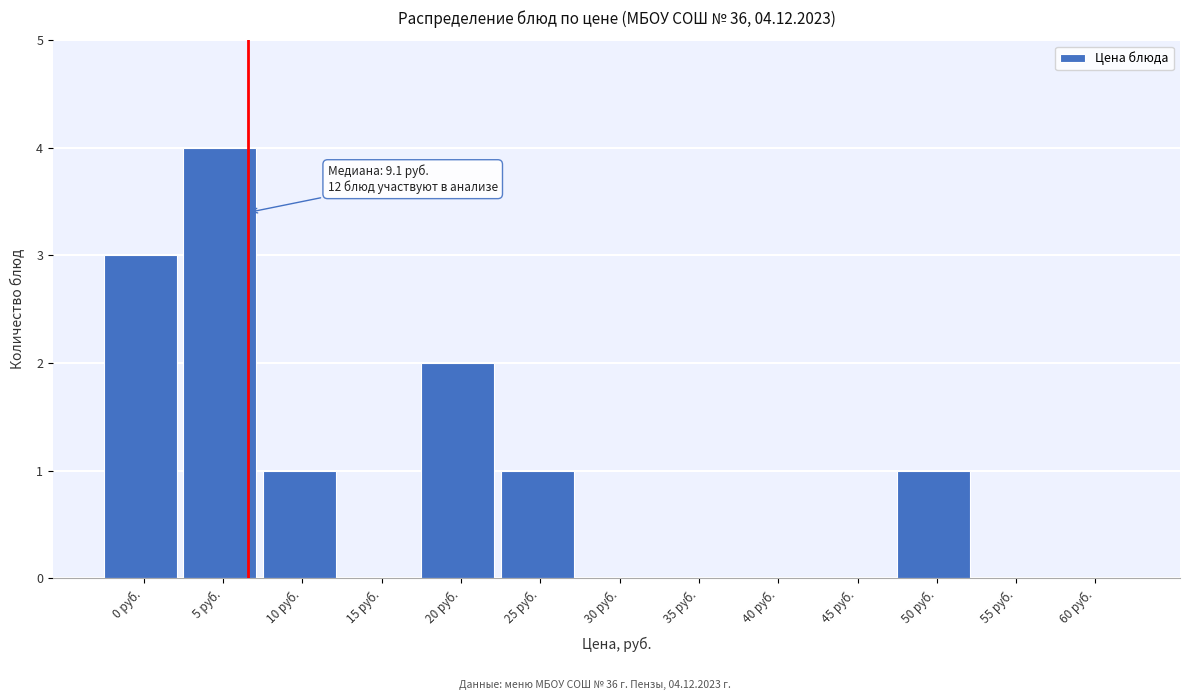

Reading left to right, transcribe all the data shown in this chart.

0 руб.=3	5 руб.=4	10 руб.=1	15 руб.=0	20 руб.=2	25 руб.=1	30 руб.=0	35 руб.=0	40 руб.=0	45 руб.=0	50 руб.=1	55 руб.=0	60 руб.=0